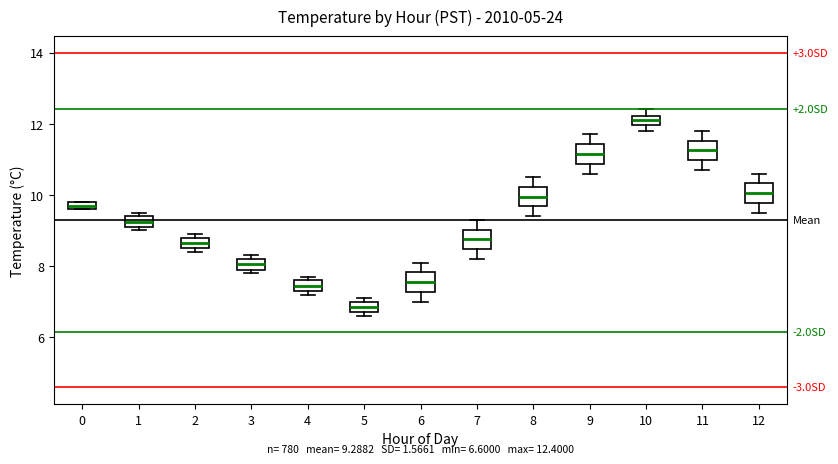

Which box's median line is the highest?

10